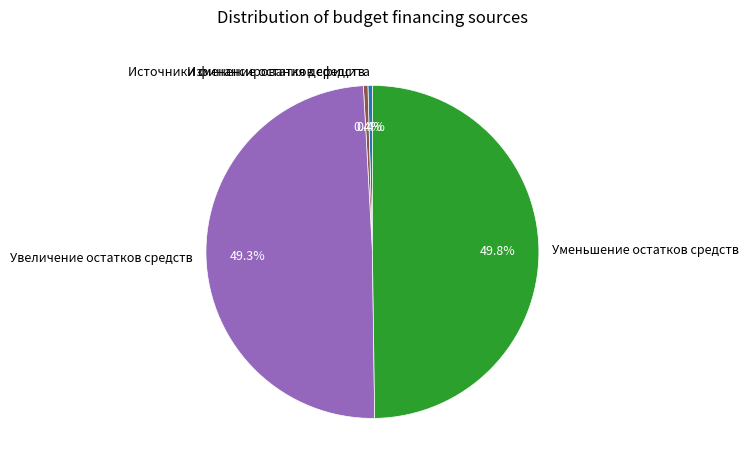

What is the ratio of the value at Источники финансирования дефицита to the value at Изменение остатков средств?

1.0